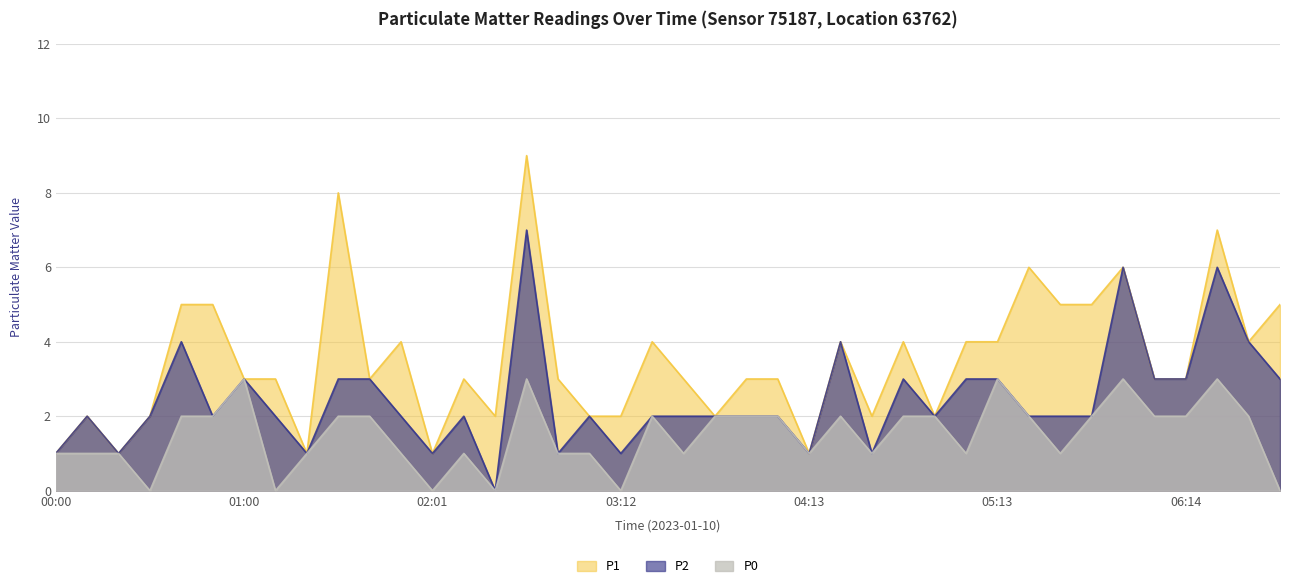

The P0 series shows 1 at 02:11. True or false?

True